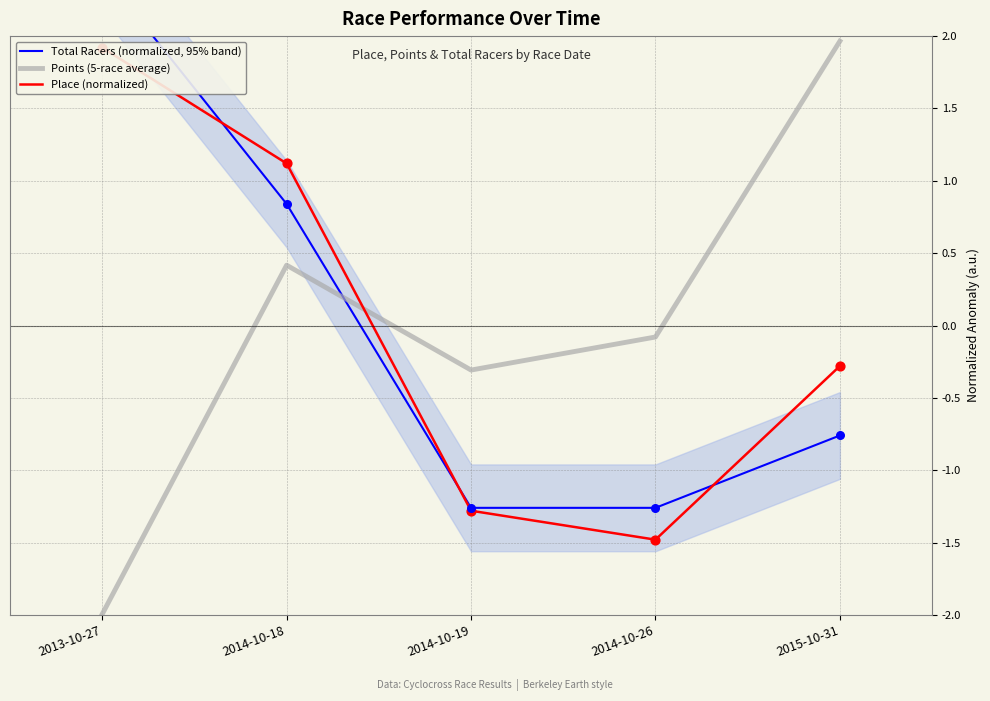

Which series reaches the maximum Y coordinate?

Total Racers (normalized, 95% band)